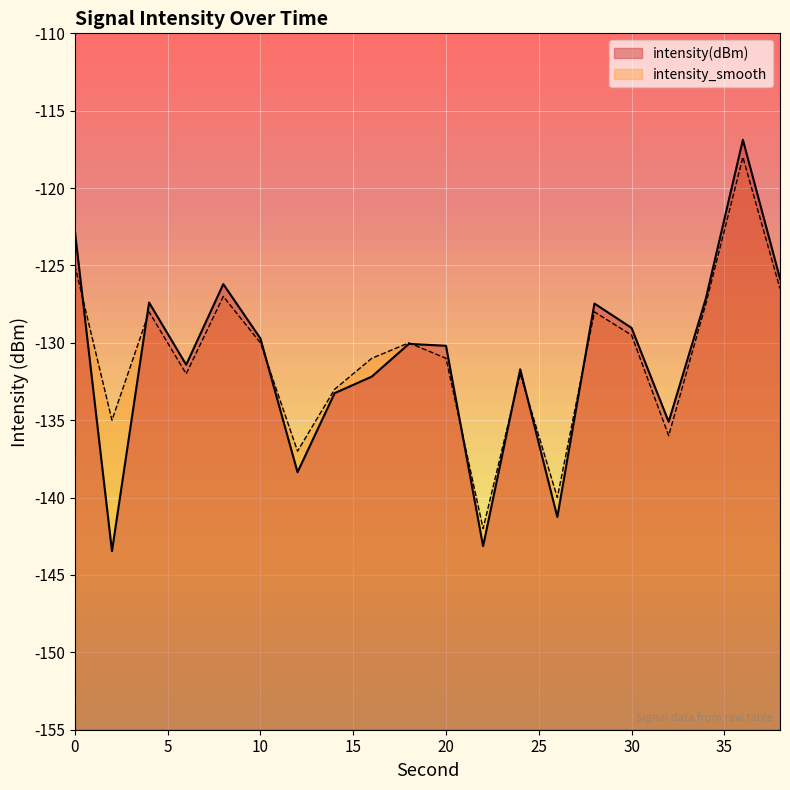

Rank the categories by intensity_smooth value from lowest to highest.

22, 26, 12, 32, 2, 14, 6, 24, 16, 20, 10, 18, 30, 4, 28, 34, 8, 38, 0, 36